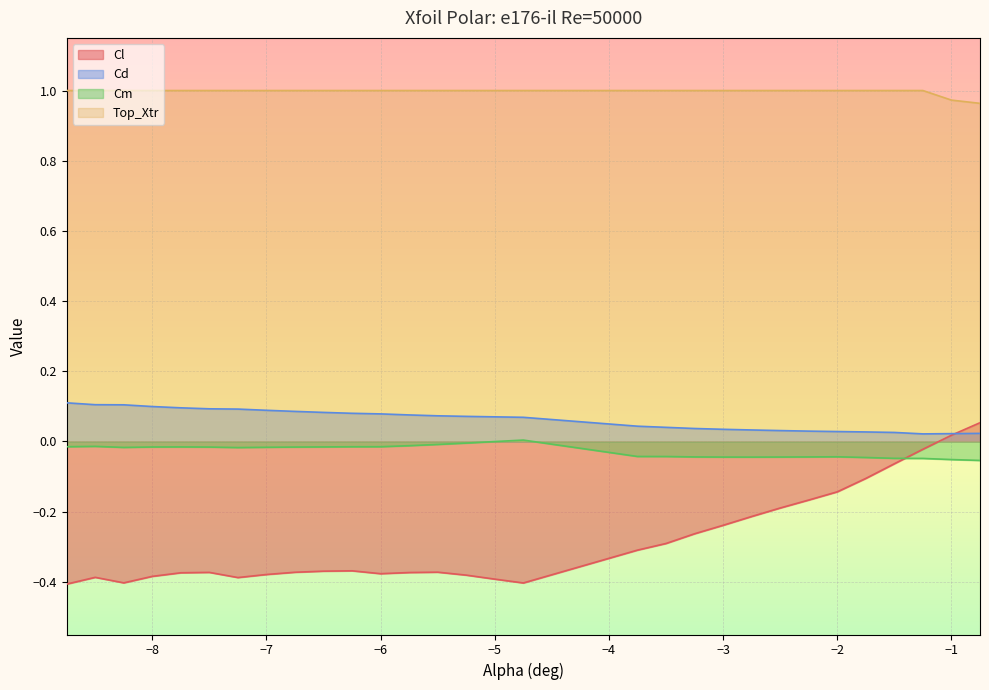

At which label does Top_Xtr reach its peak?

-8.75